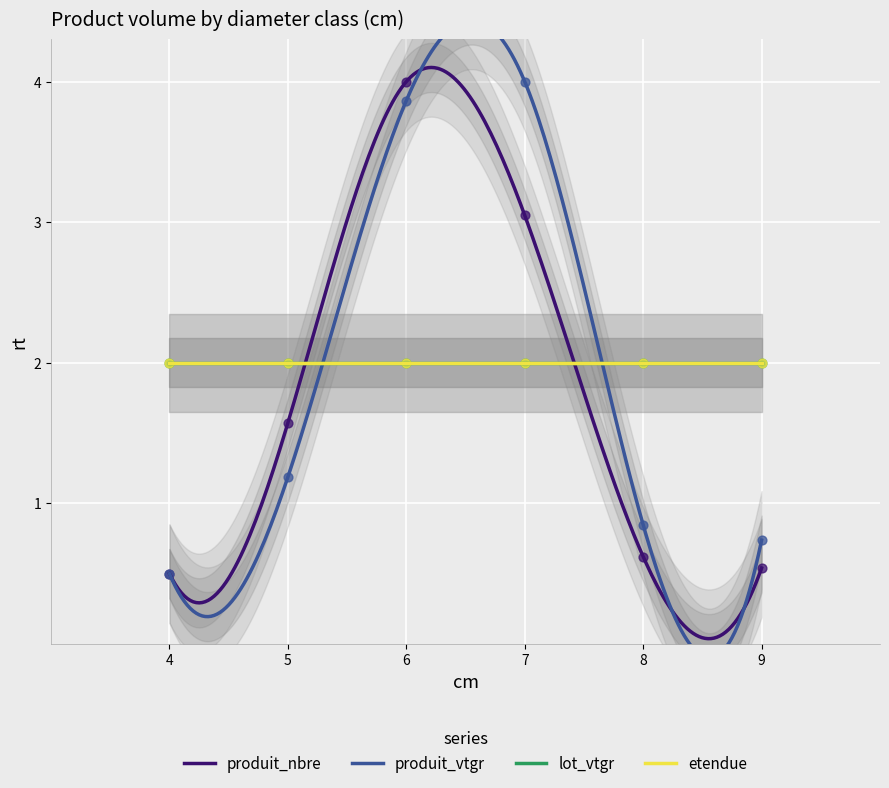

Is the value of produit_nbre at 9 greater than the value of produit_vtgr at 7?

No